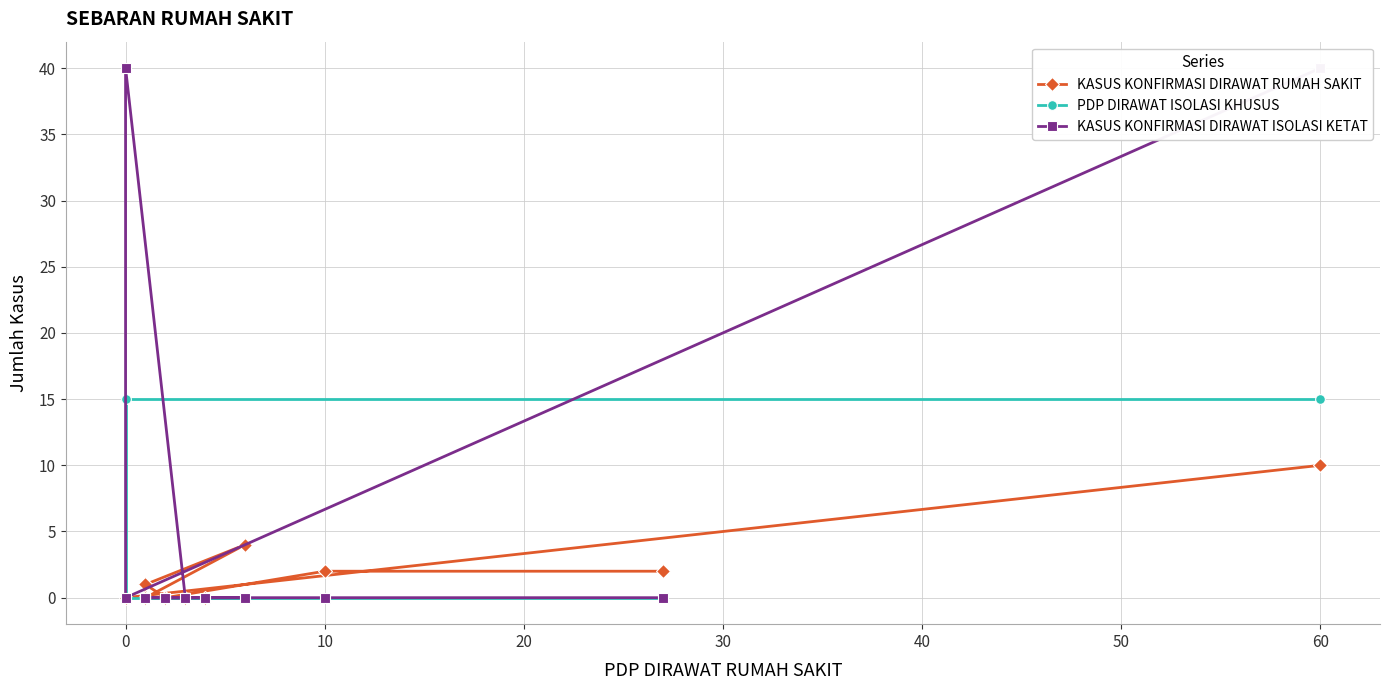

What are all the series names shown in the legend?

KASUS KONFIRMASI DIRAWAT RUMAH SAKIT, PDP DIRAWAT ISOLASI KHUSUS, KASUS KONFIRMASI DIRAWAT ISOLASI KETAT